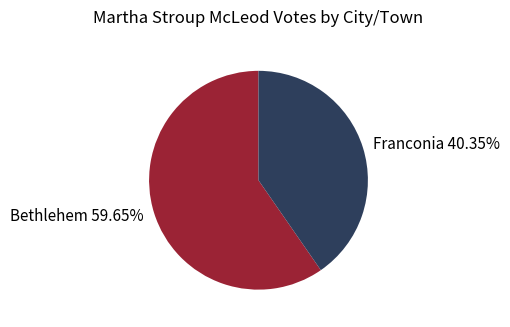

How many slices are in this pie chart?

2